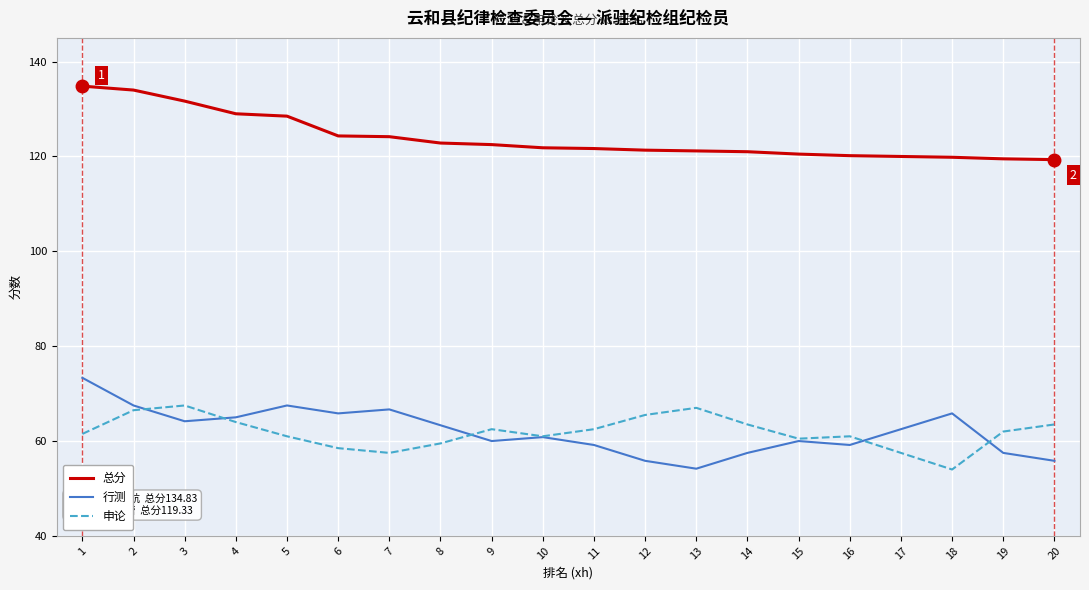

Which series has the largest total across all categories?

总分